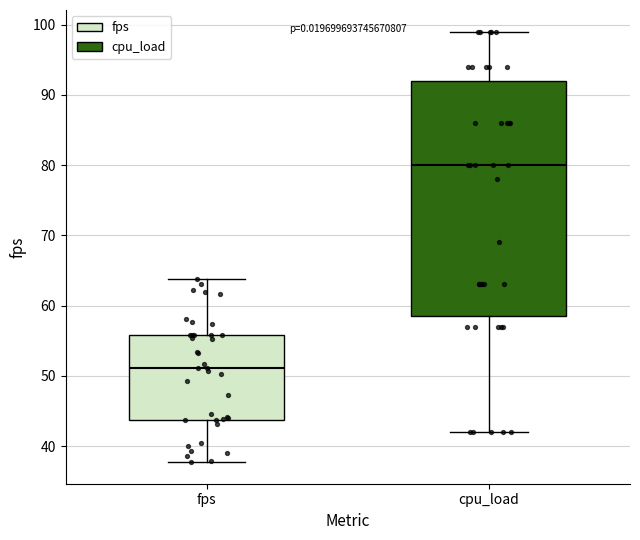

Reading left to right, transcribe this box plot: for each box, give where its median line is, the range the box spans, and where its two whiskers end, as read against the y-axis. The values are not printed on the chart, so give them approximately, as read against the axis.

fps: median 51, box 44 to 56, whiskers 38 to 64
cpu_load: median 80, box 59 to 92, whiskers 42 to 99